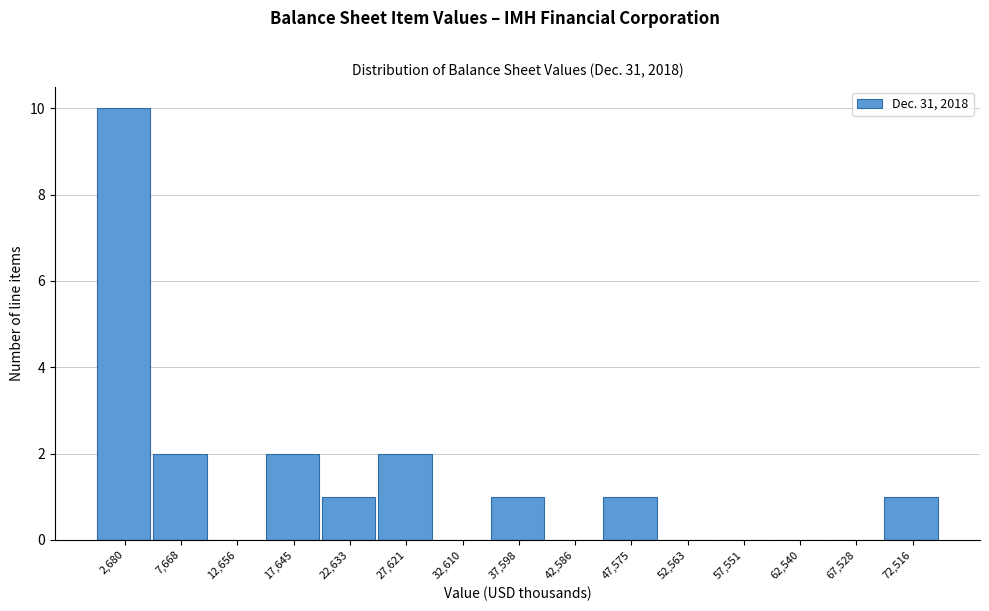

Reading left to right, list every bar in this chart as the range it spans on the x-axis followed by its height. Neither the bar edges nor the heights are printed on the chart, so give them approximately, as read against the axes.

0 to 5000: 10
5000 to 10000: 2
10000 to 15000: 0
15000 to 20000: 2
20000 to 25000: 1
25000 to 30000: 2
30000 to 35000: 0
35000 to 40000: 1
40000 to 45000: 0
45000 to 50000: 1
50000 to 55000: 0
55000 to 60000: 0
60000 to 65000: 0
65000 to 70000: 0
70000 to 75000: 1